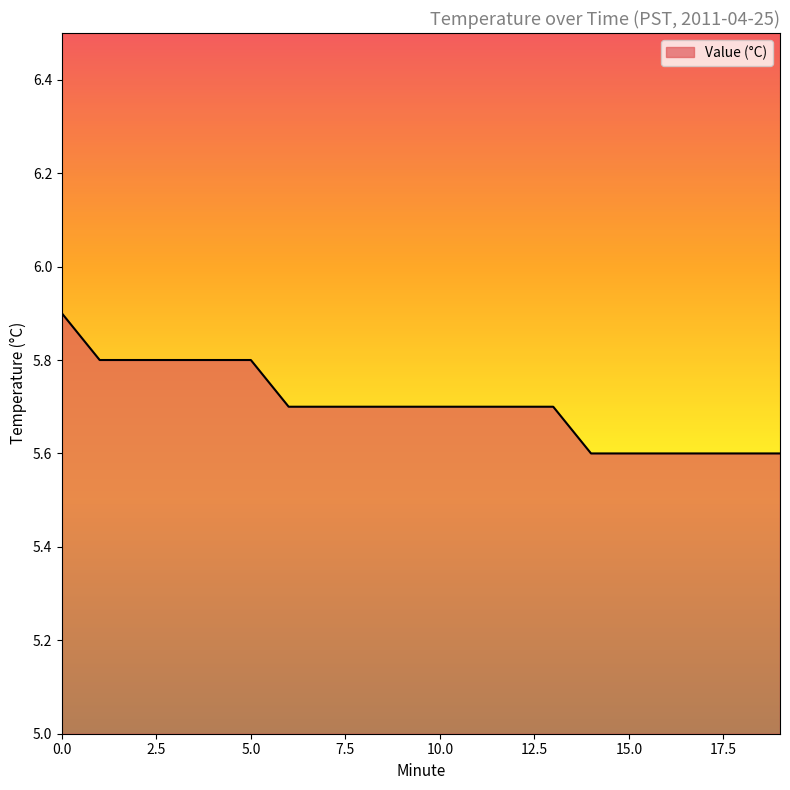

What is the sum of all values?

114.1